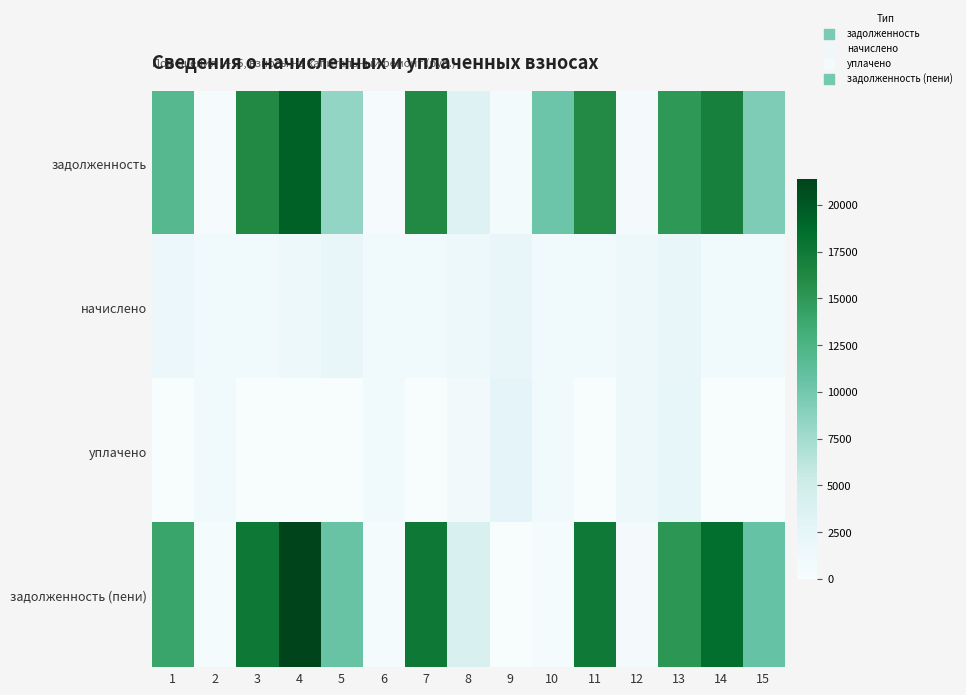

What is the difference between the highest and lowest values at 4?

21363.0